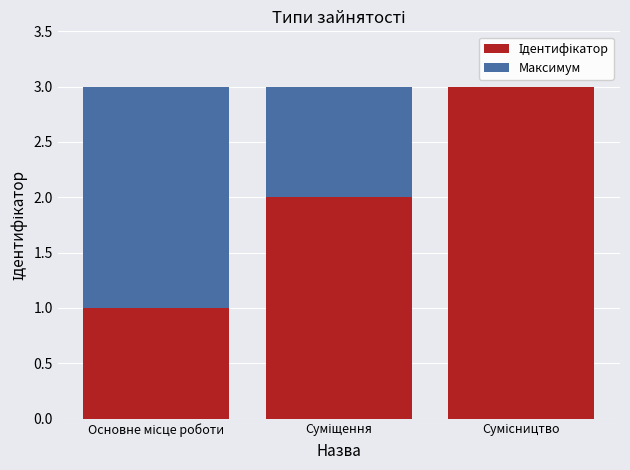

How many series are shown in this chart?

2